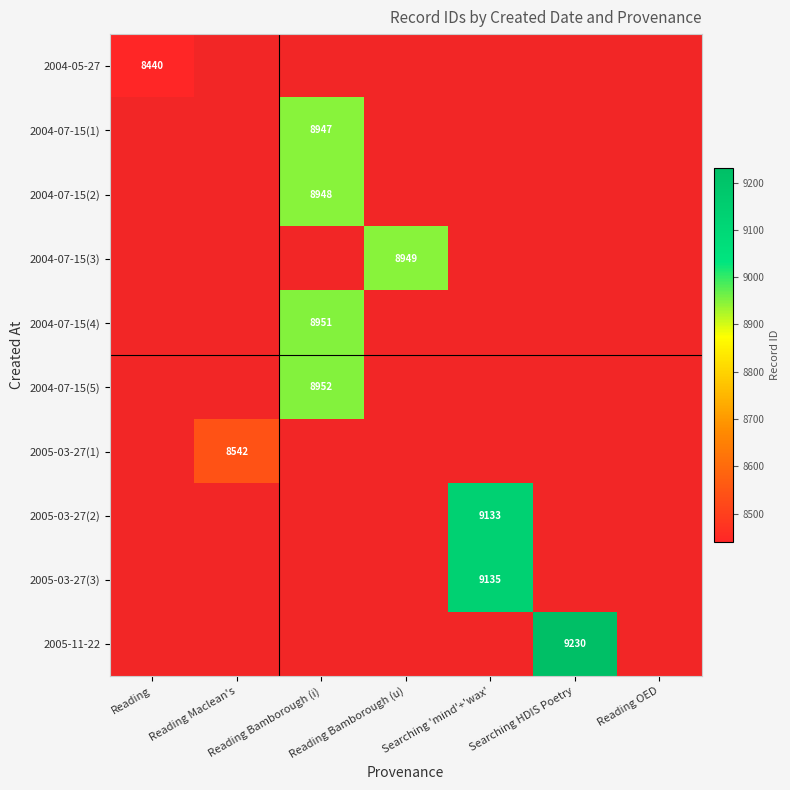

Count the number of categories in the chart.

7